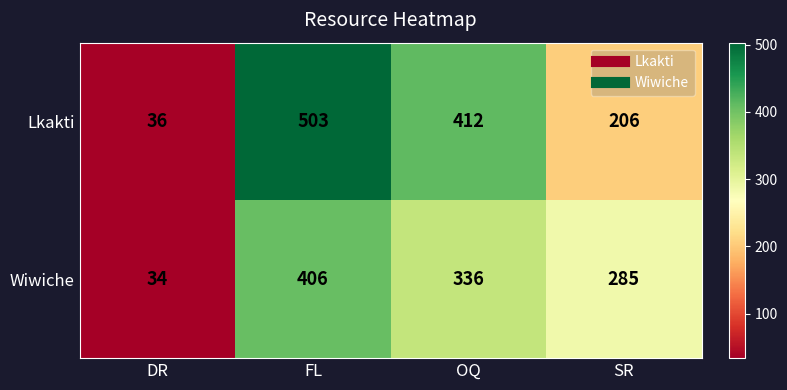

What is the sum of the Wiwiche values at FL and SR?

691